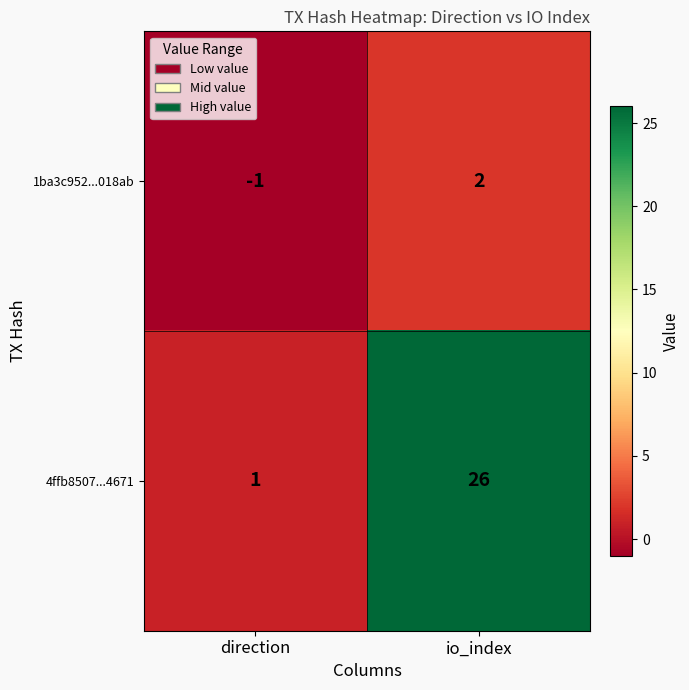

What is the approximate value of 4ffb8507...4671 at io_index, to the nearest 5?

25